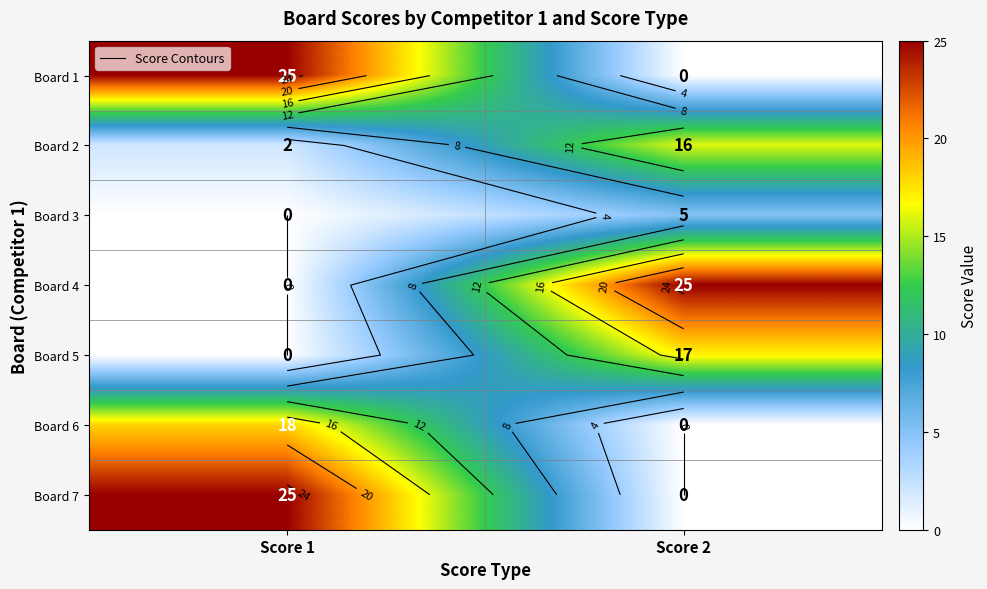

How many series are shown in this chart?

7